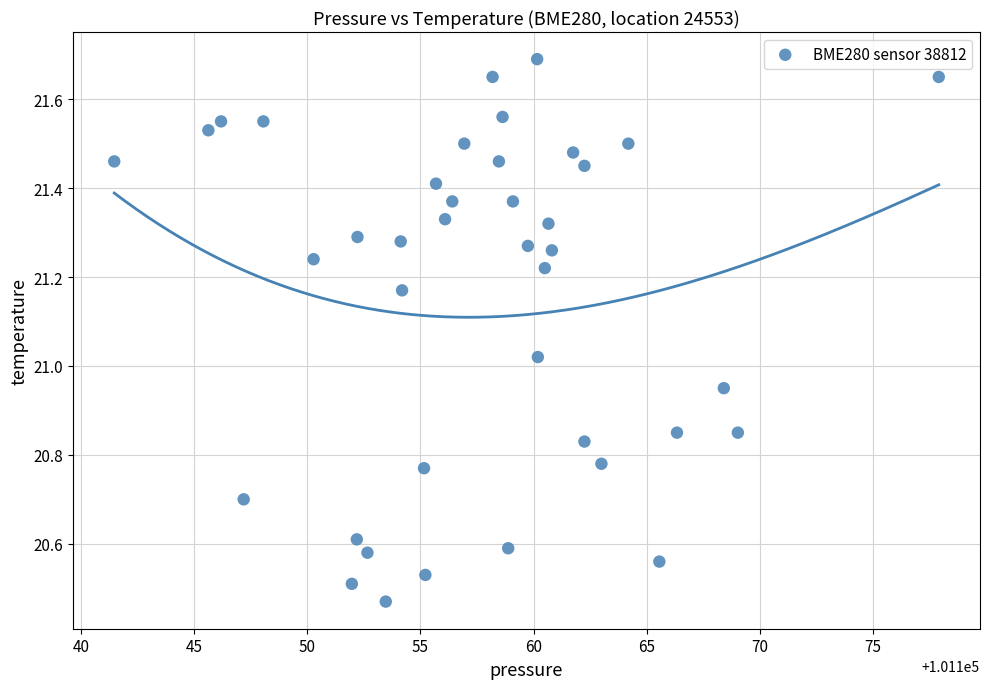

What is the range of Y values (max minus min)?

1.2